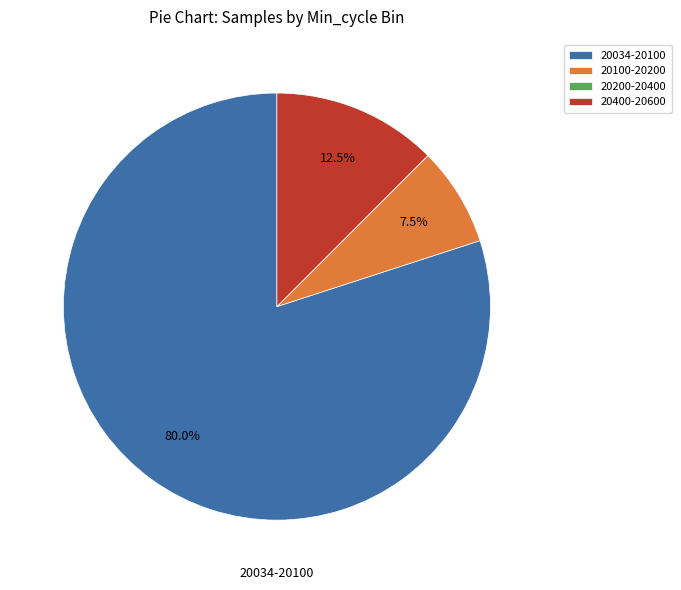

Which has a higher value, 20034-20100 or 20100-20200?

20034-20100